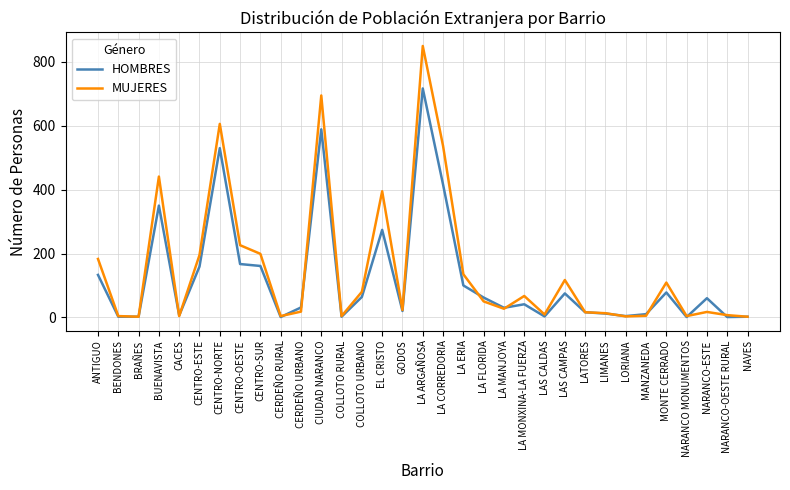

What is the sum of the MUJERES values at LA FLORIDA and LA CORREDORIA?

587